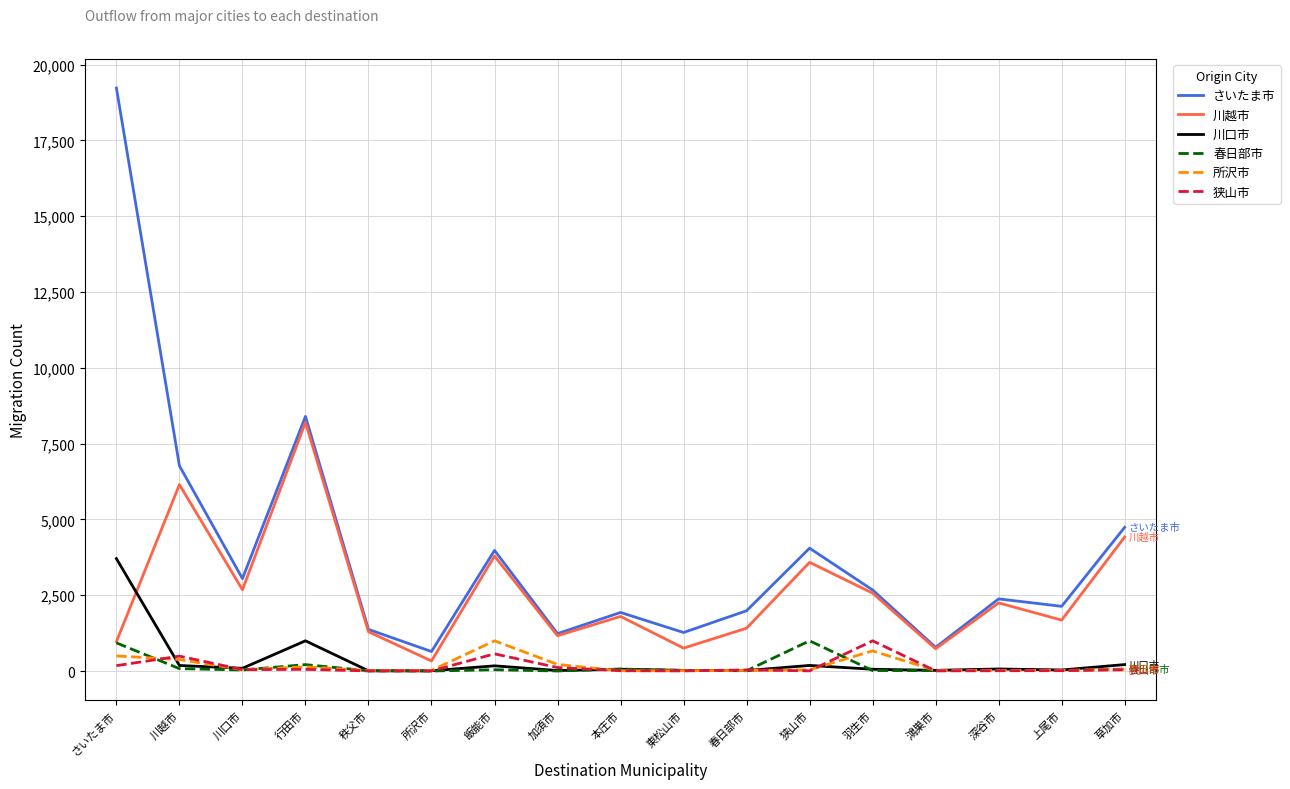

What value does the さいたま市 series have at 加須市, to the nearest 50?

1250